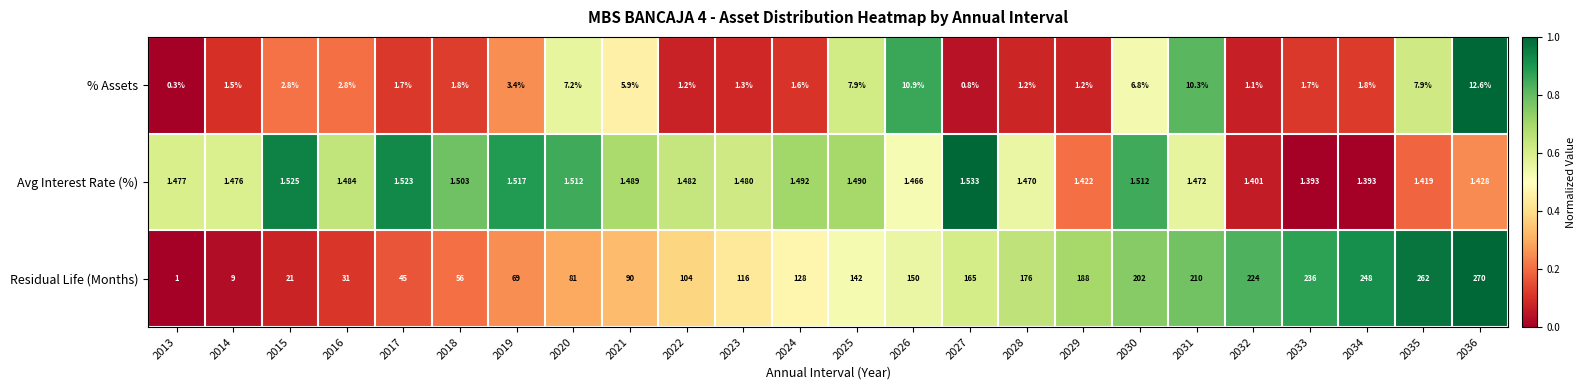

Rank the series by their maximum value, from lowest to highest.

Avg Interest Rate (%), % Assets, Residual Life (Months)